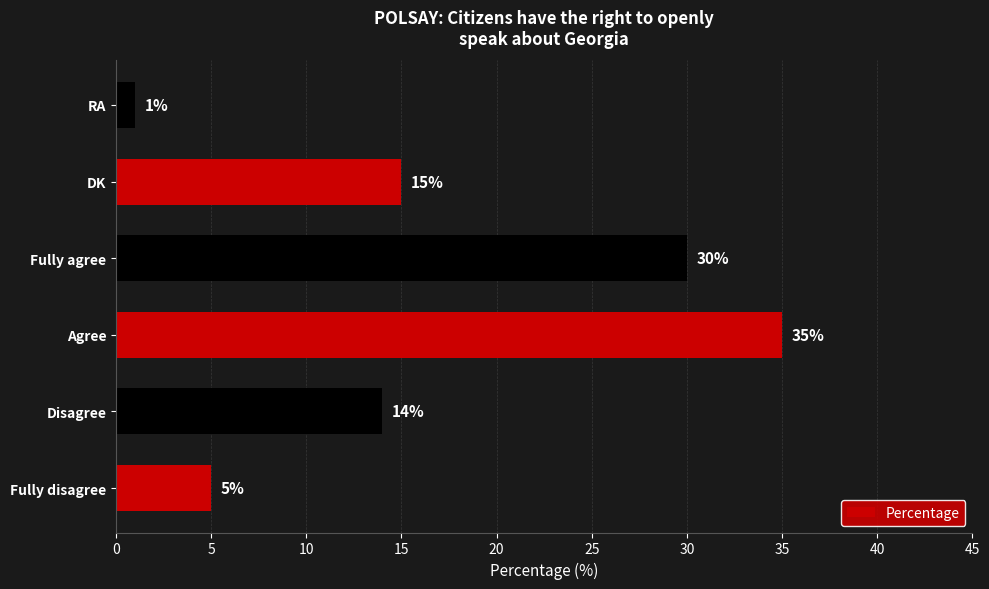

Count the number of categories in the chart.

6